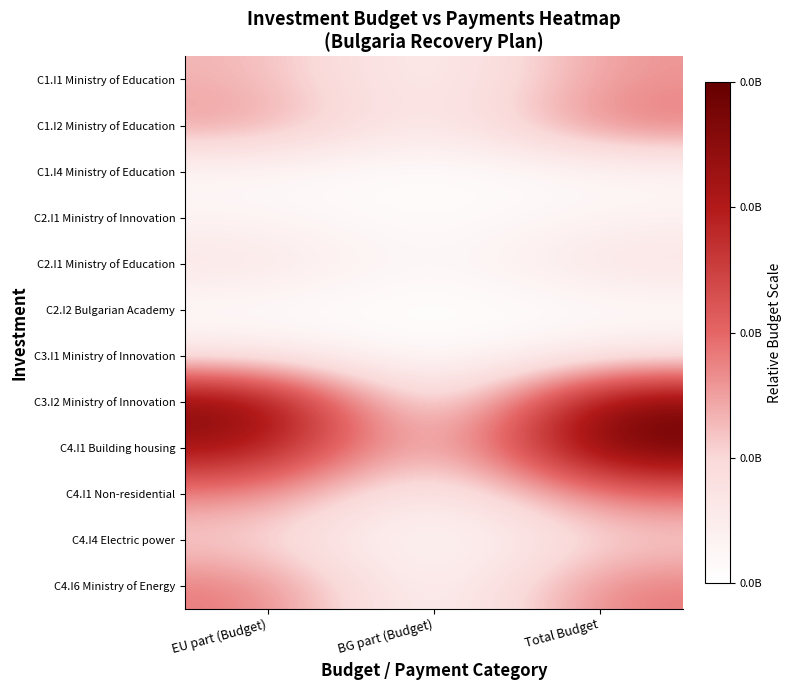

What is the total value across all series at EU part (Budget)?

4.2